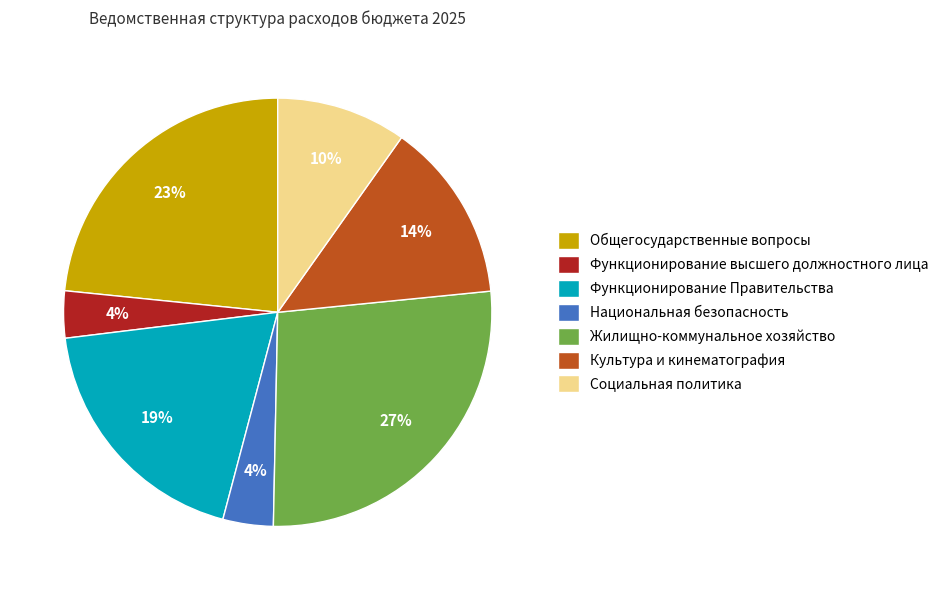

Count the number of slices in the pie.

7